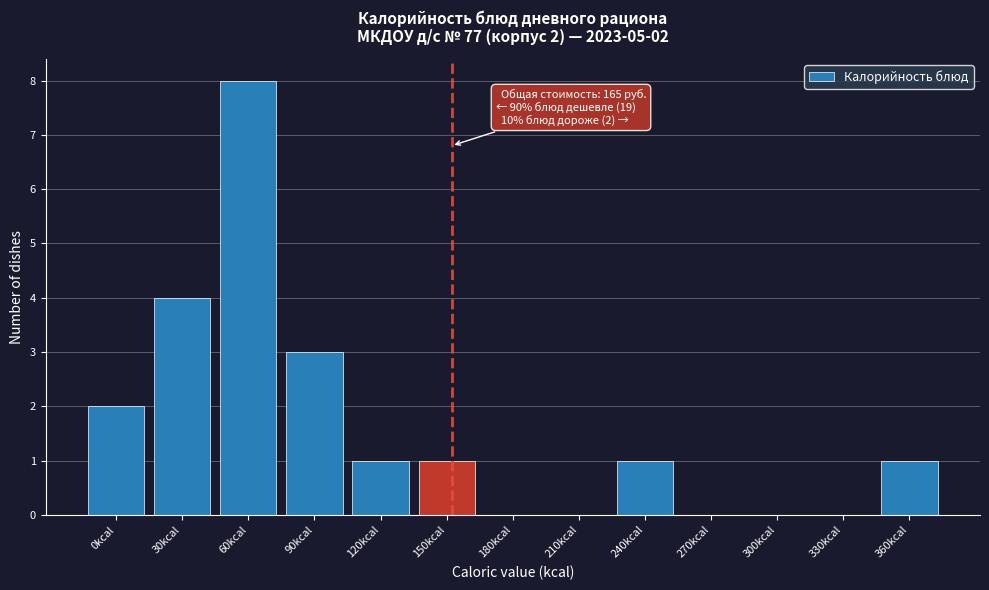

Reading left to right, transcribe all the data shown in this chart.

0kcal=2	30kcal=4	60kcal=8	90kcal=3	120kcal=1	150kcal=1	180kcal=0	210kcal=0	240kcal=1	270kcal=0	300kcal=0	330kcal=0	360kcal=1